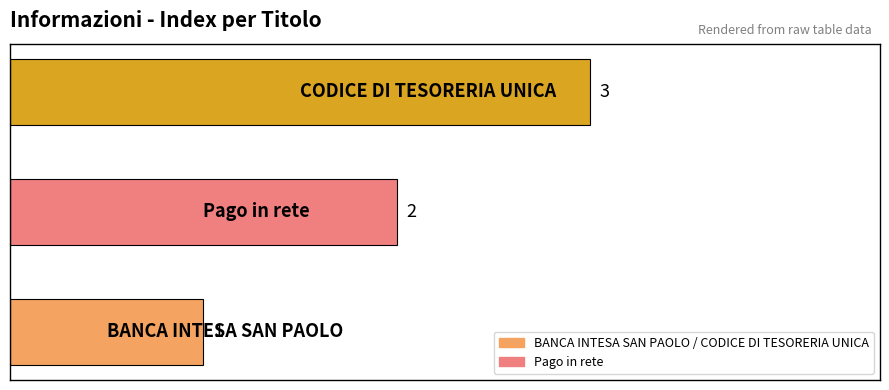

How many categories are shown in the chart?

3